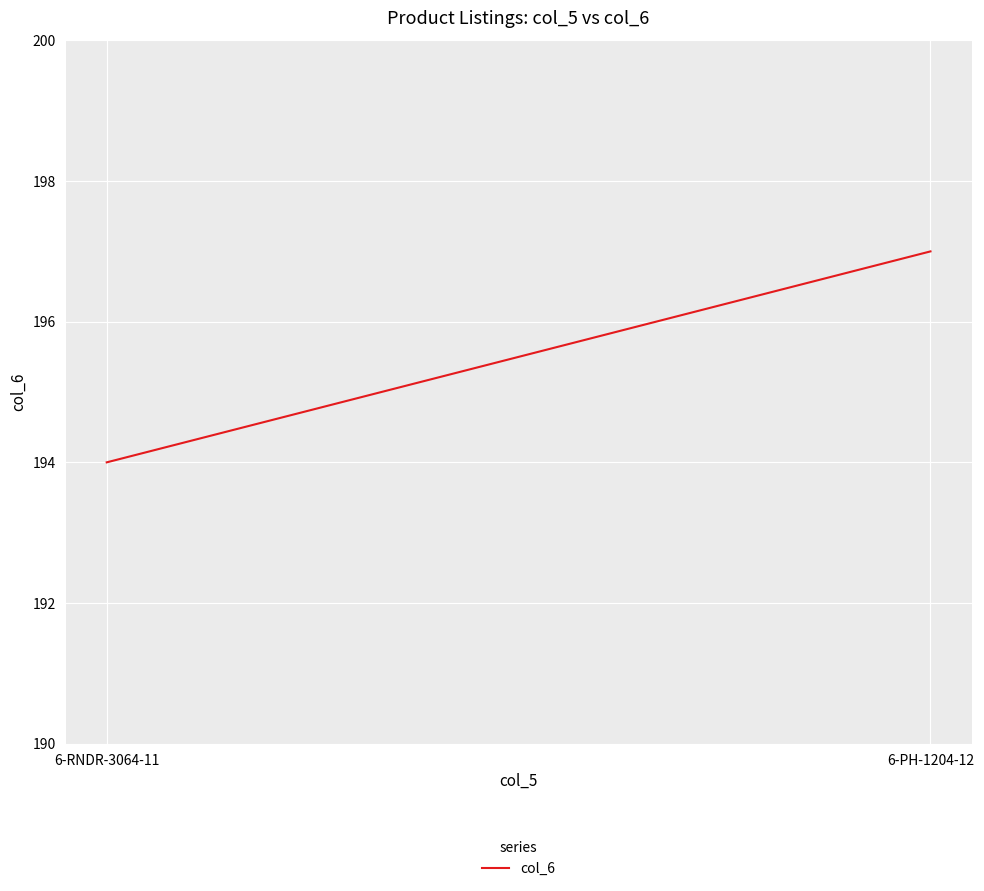

What position from the right is 6-PH-1204-12?

1